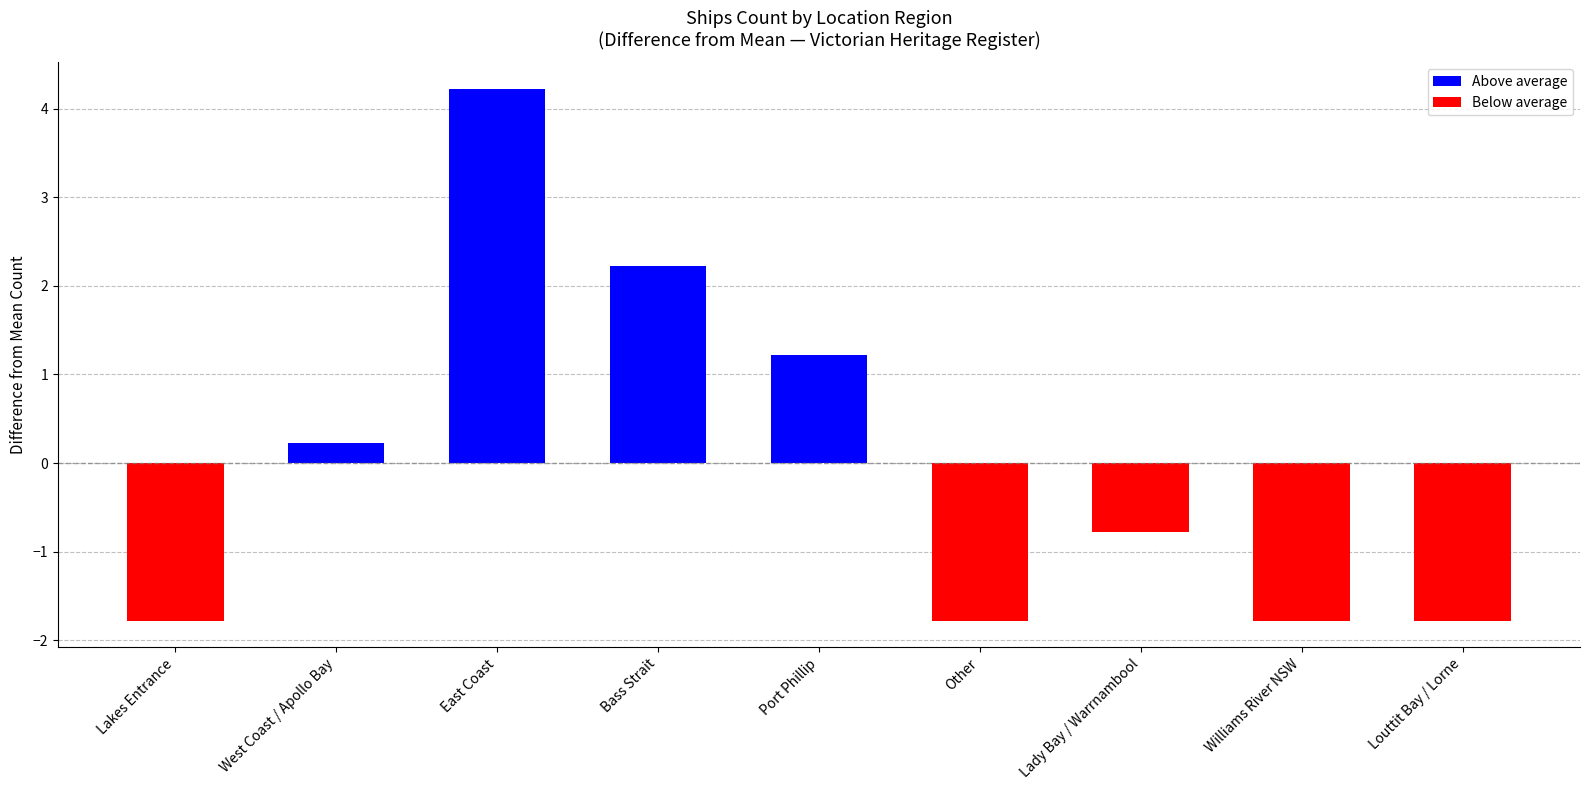

At which label is the value closest to 1?

Port Phillip